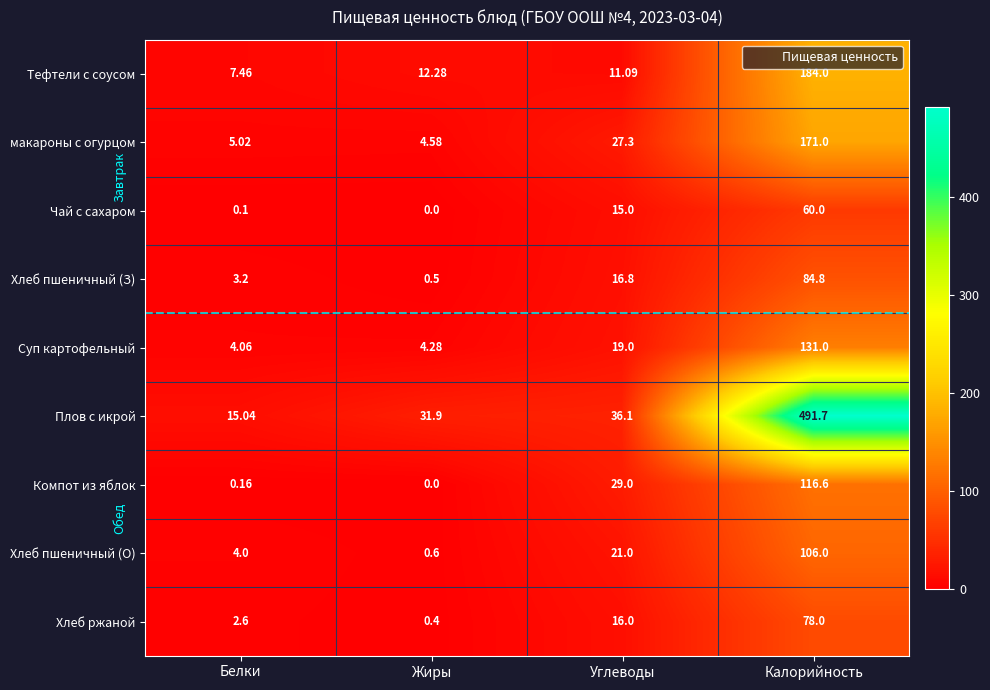

At which category is the sum across all series the highest?

Калорийность